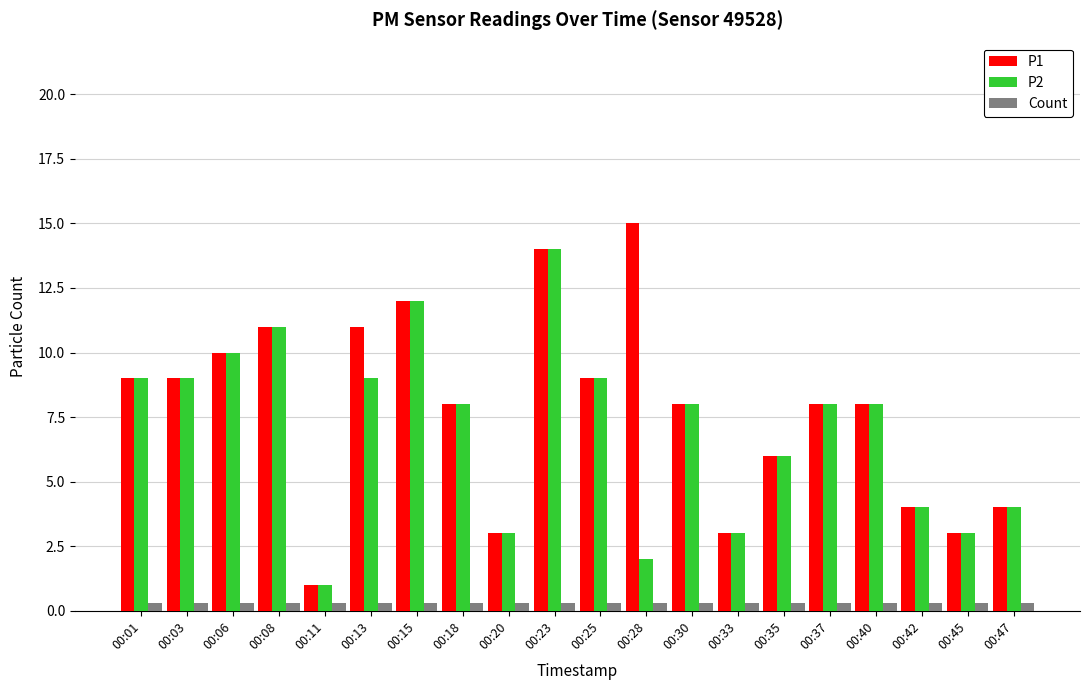

What is the sum of all P2 values?

141.0